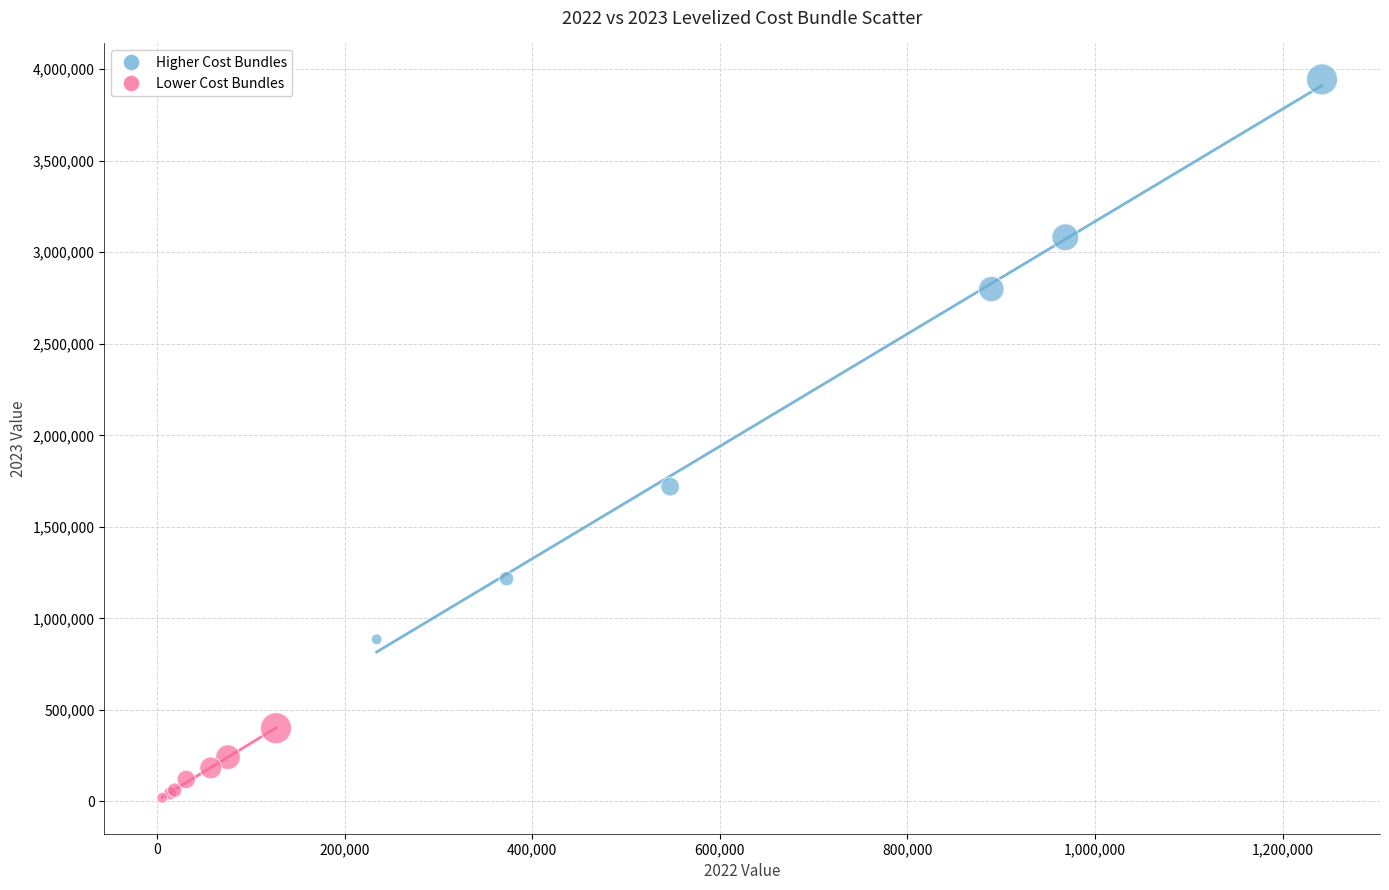

Which series has the largest Y range (max minus min)?

Higher Cost Bundles